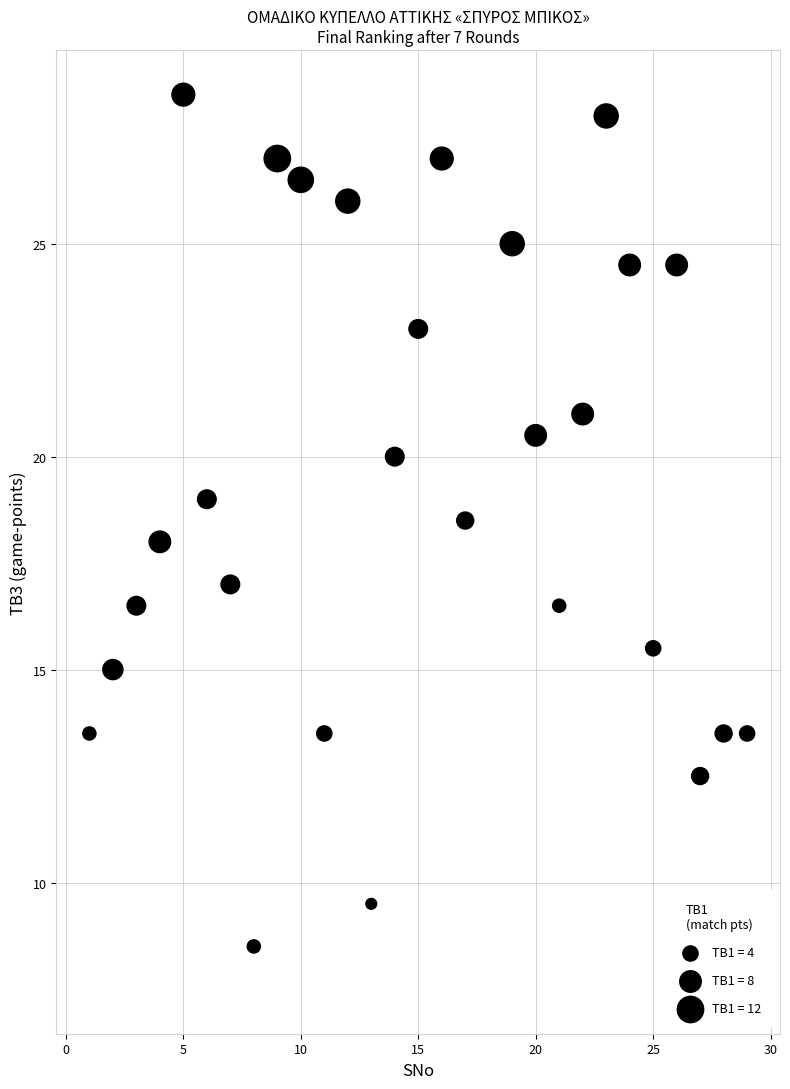

What is the range of X values (max minus min)?

28.0